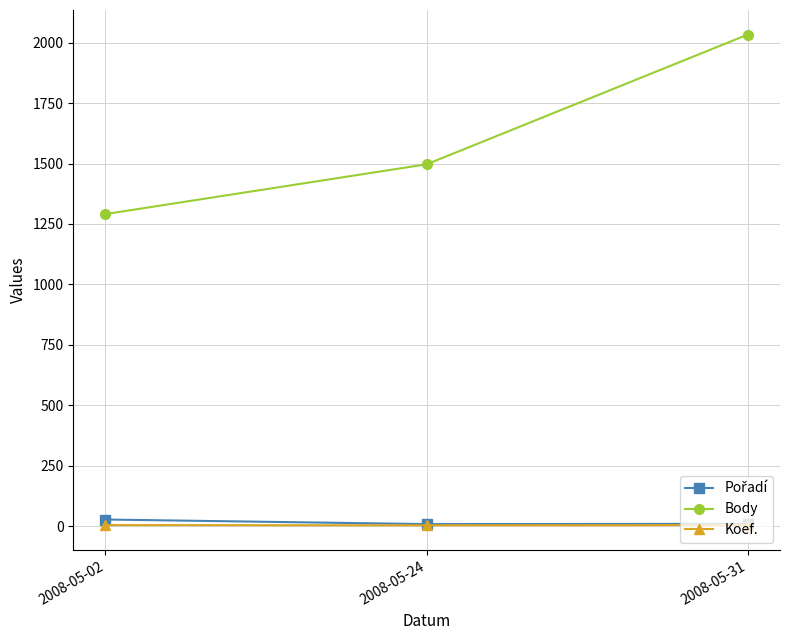

At which category is the sum across all series the highest?

2008-05-31